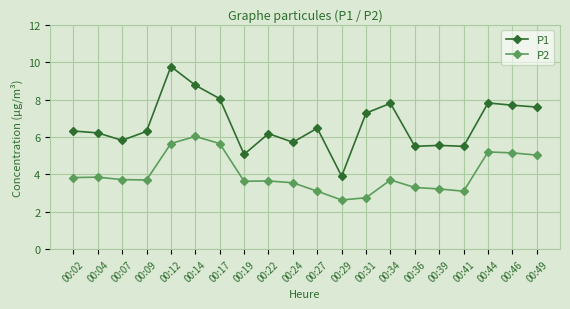

Which label corresponds to the largest value in the chart?

00:12